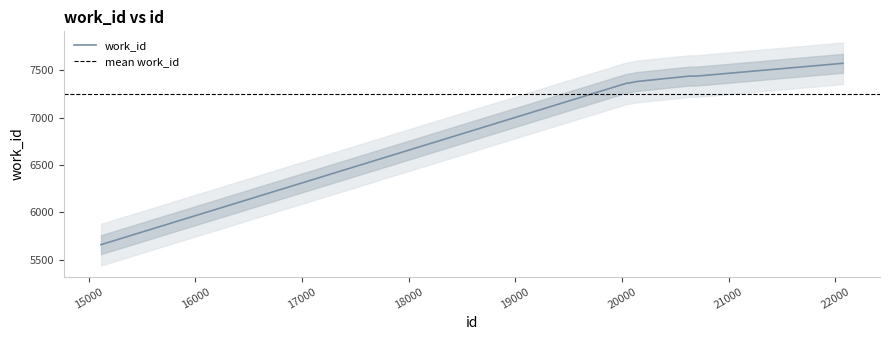

What is the sum of all values?

72465